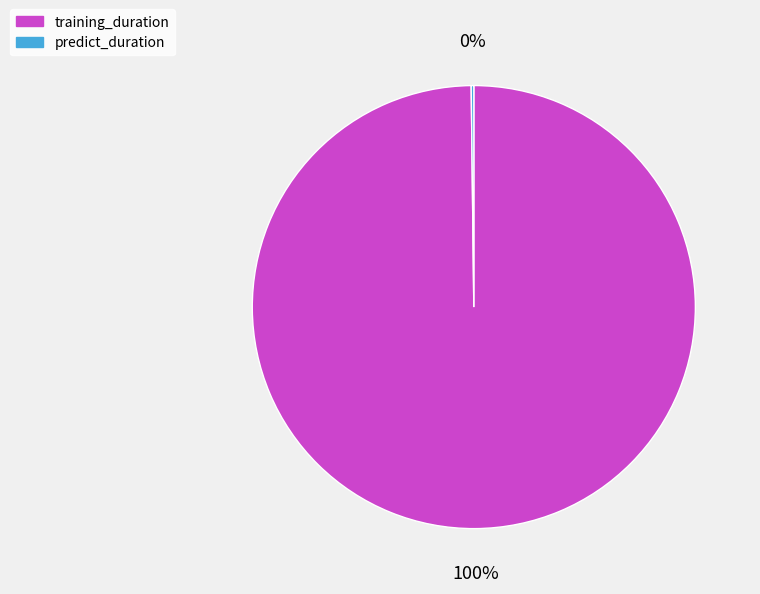

What is the majority slice?

training_duration